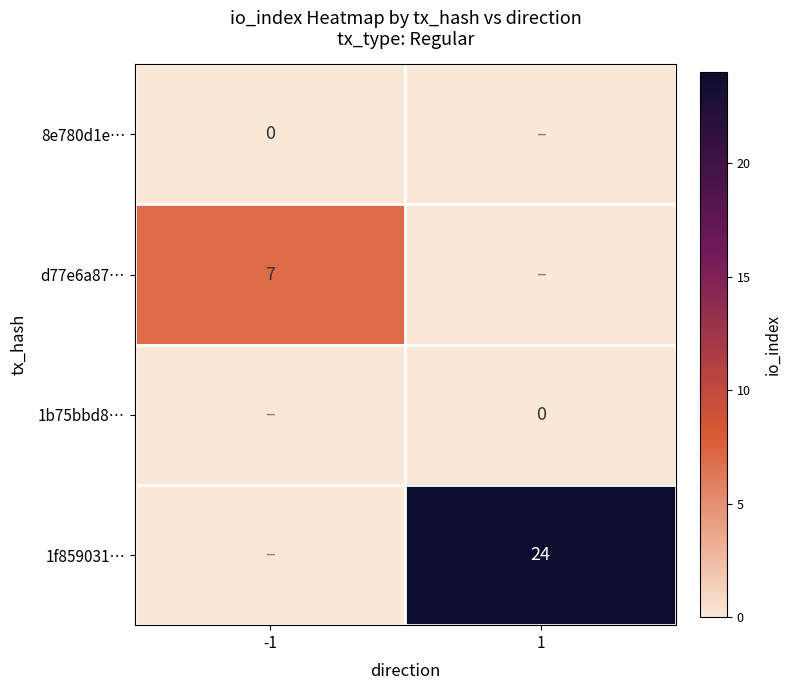

The d77e6a87… series shows 11 at -1. True or false?

False